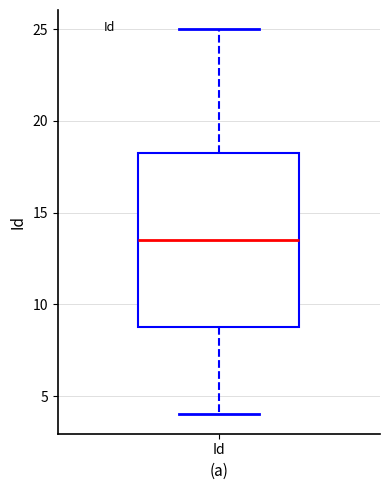

Transcribe this box plot: give where the median line is, the range the box spans, and where the two whiskers end, as read against the y-axis. The values are not printed on the chart, so give them approximately, as read against the axis.

median 13.5, box 9.0 to 18.5, whiskers 4.0 to 25.0